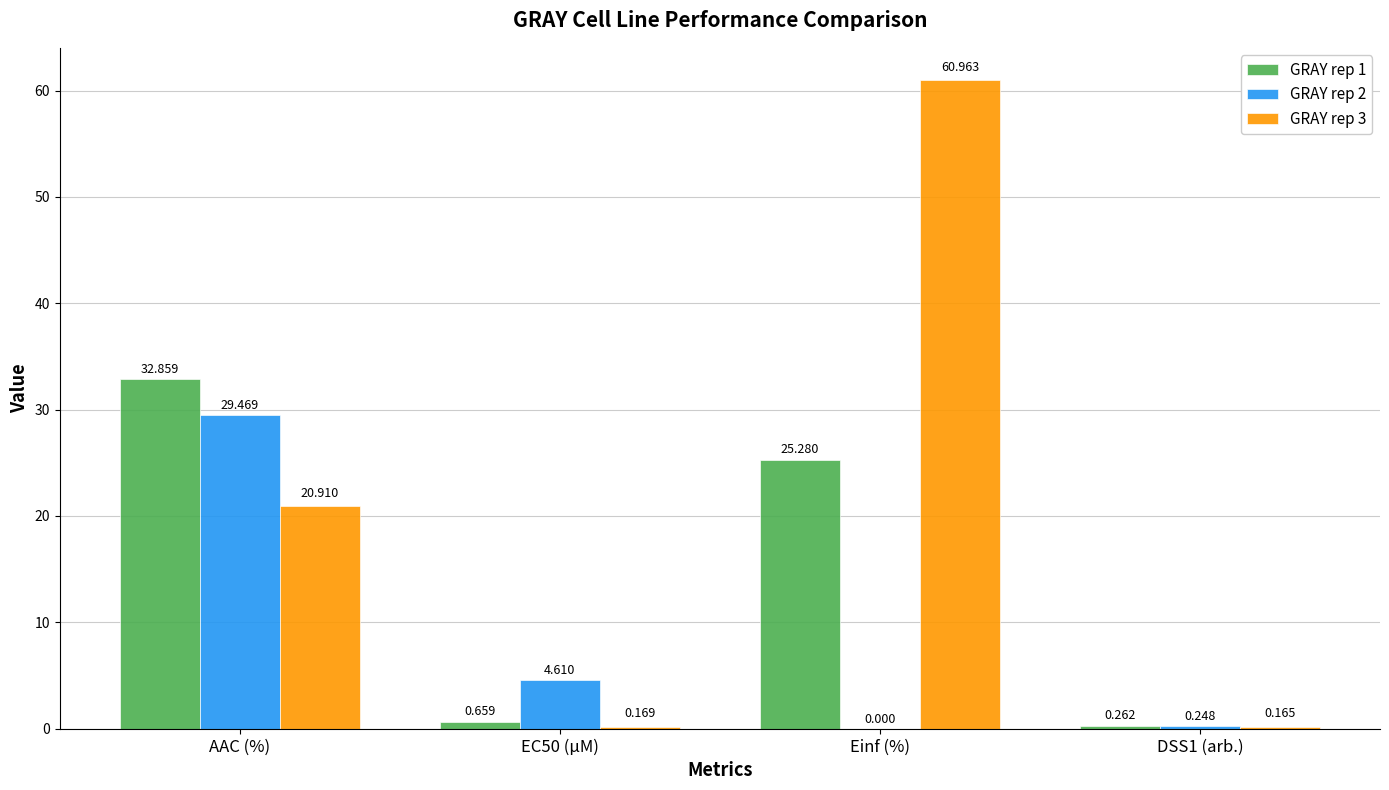

How many groups of bars are there?

4